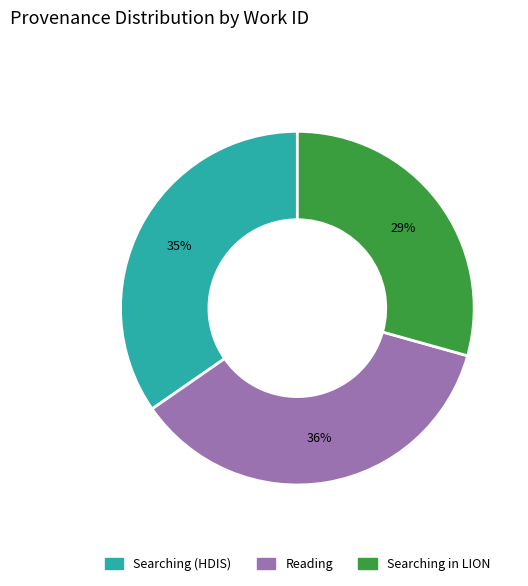

To the nearest percent, what is the difference between the largest and smallest slice percentages?

7%